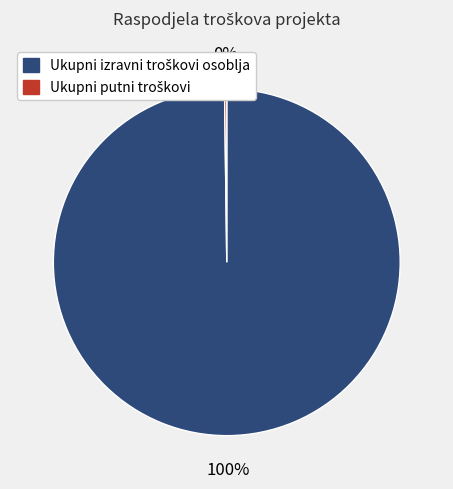

To the nearest percent, what is the difference between the largest and smallest slice percentages?

100%